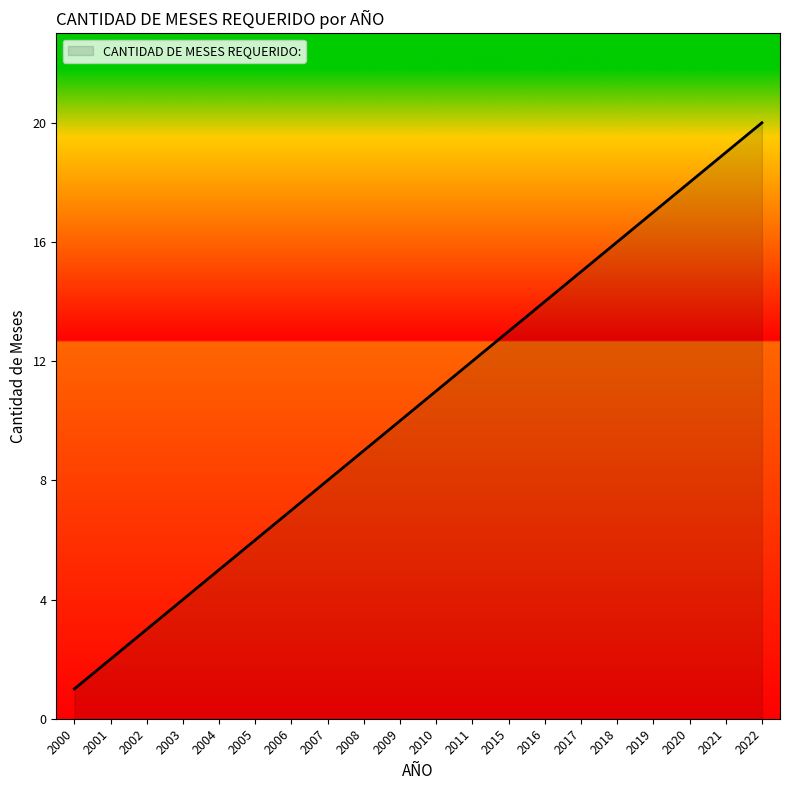

Is it true that the value at 2003 is 4?

True